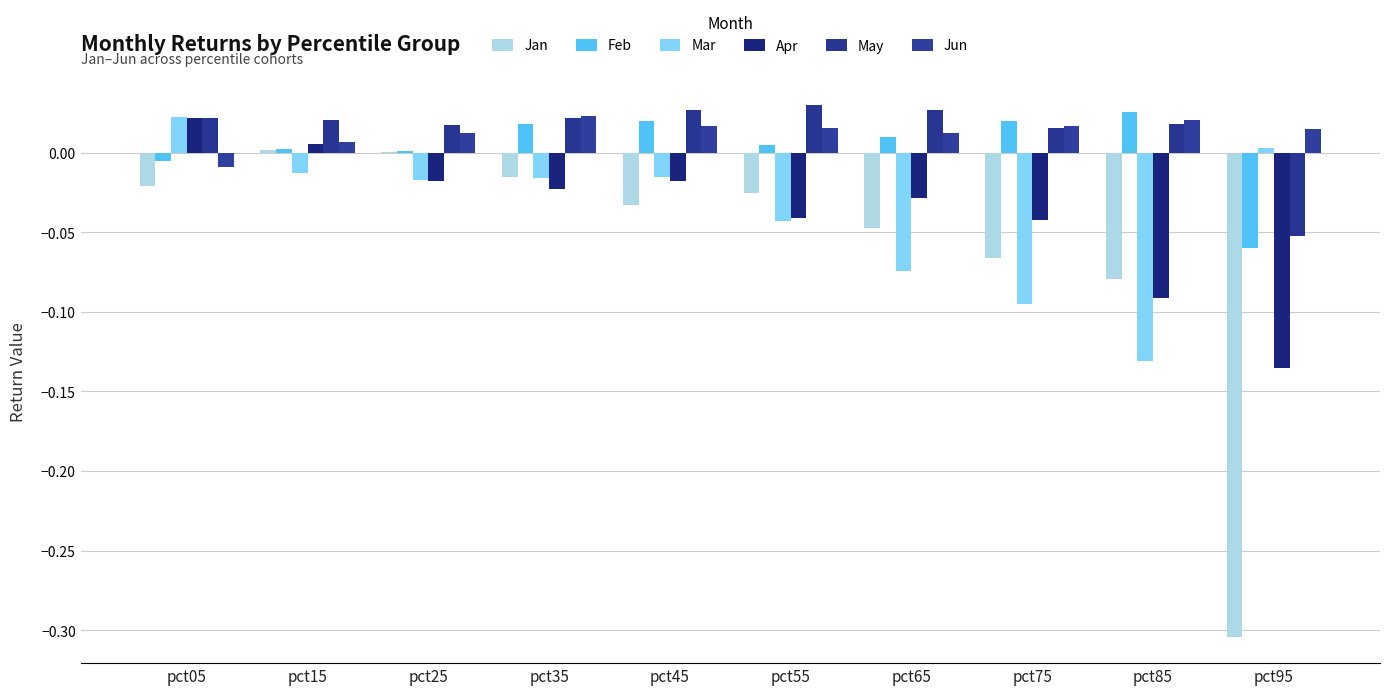

The value of Jun at pct55 is 0.0. True or false?

True